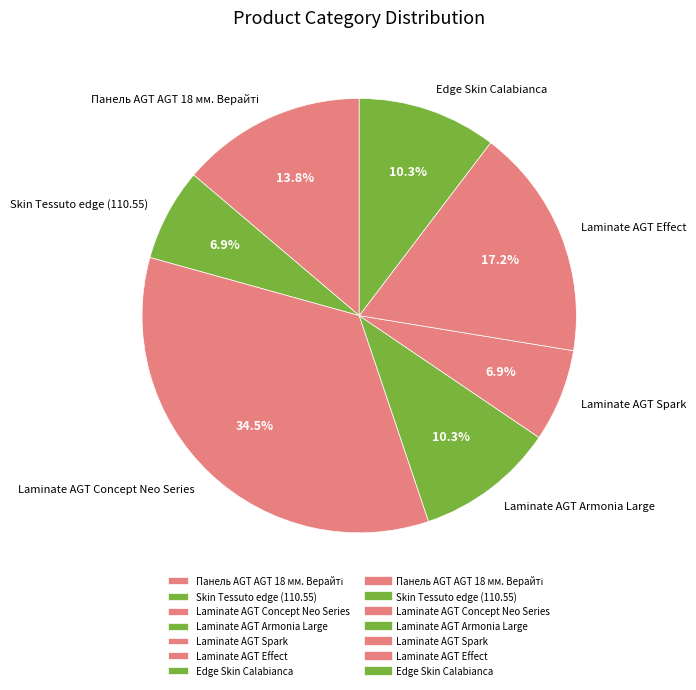

Combined, do Edge Skin Calabianca and Laminate AGT Spark account for over 50%?

No